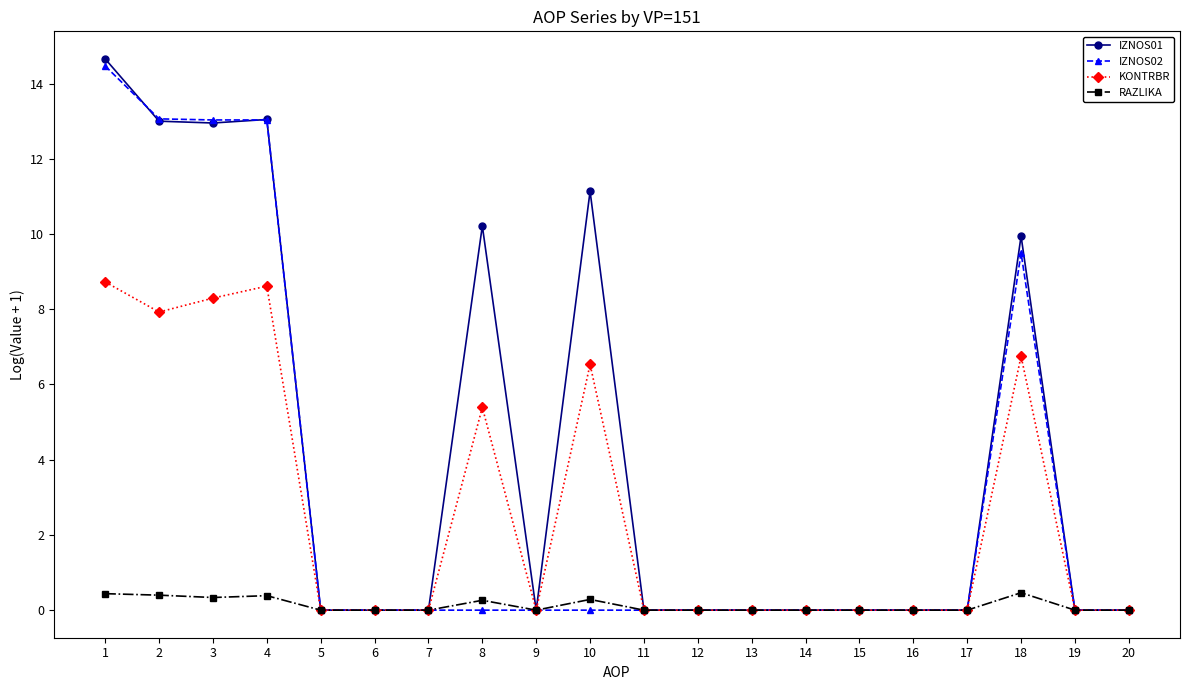

Where is IZNOS01 nearest to the value 7?

18